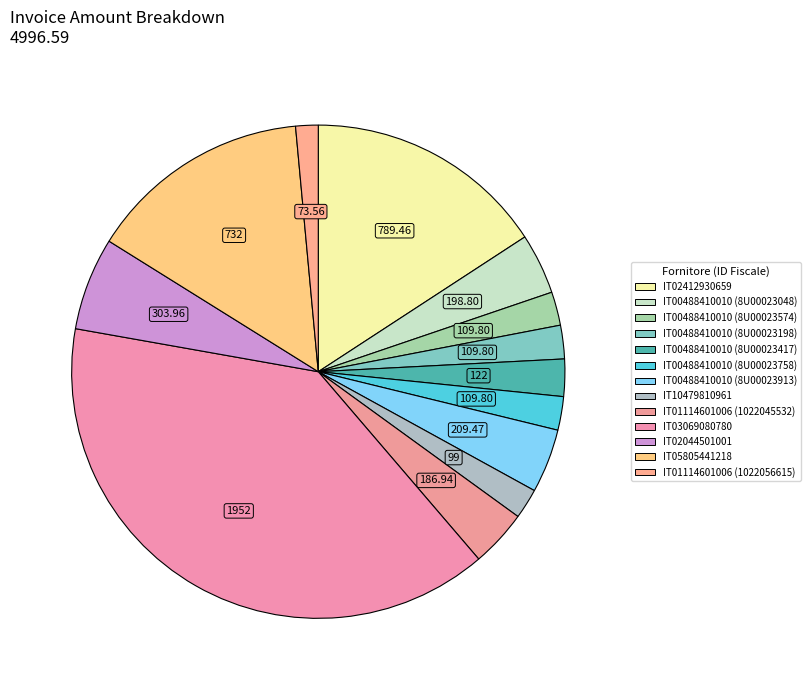

Combined, what portion of the pie is IT00488410010 (8U00023048) and IT00488410010 (8U00023913)?

8.2%